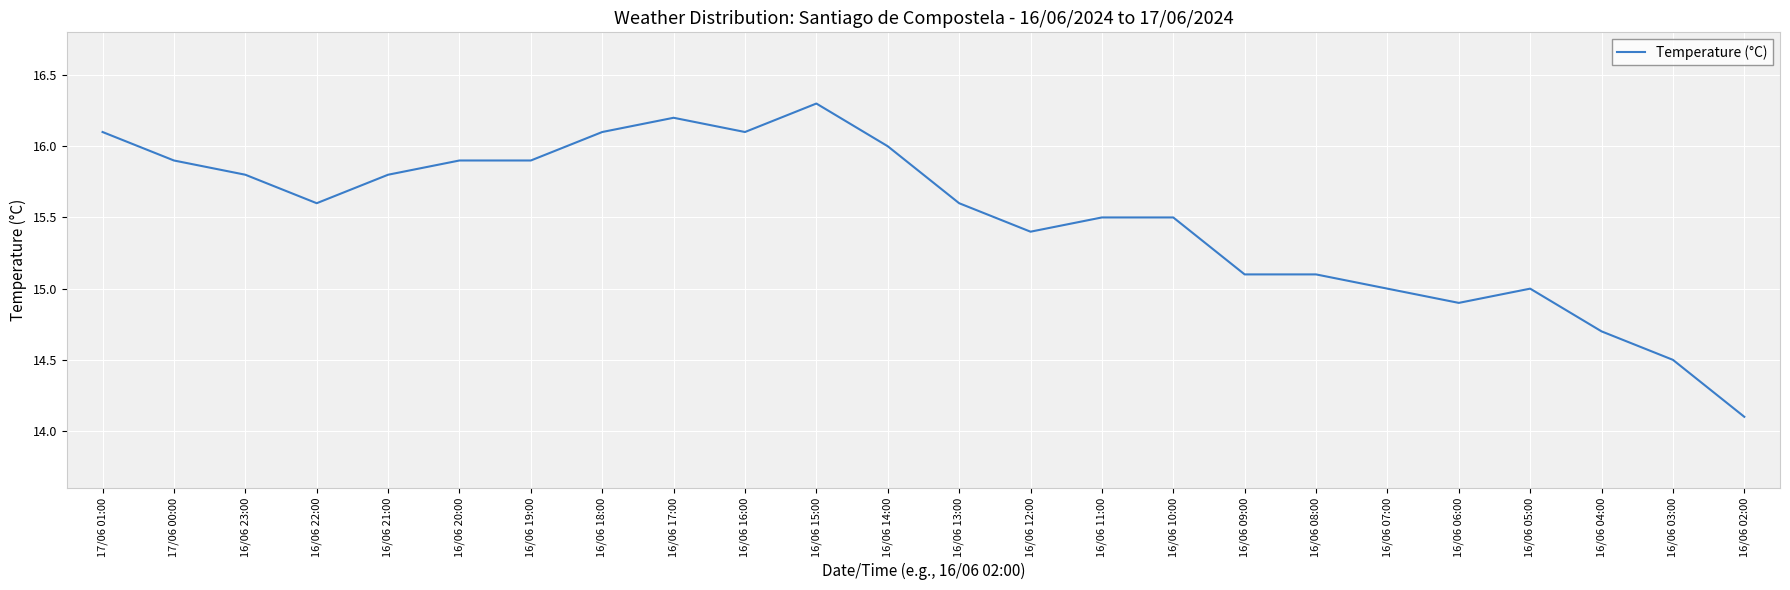

What is the difference between the maximum and minimum values?

2.2